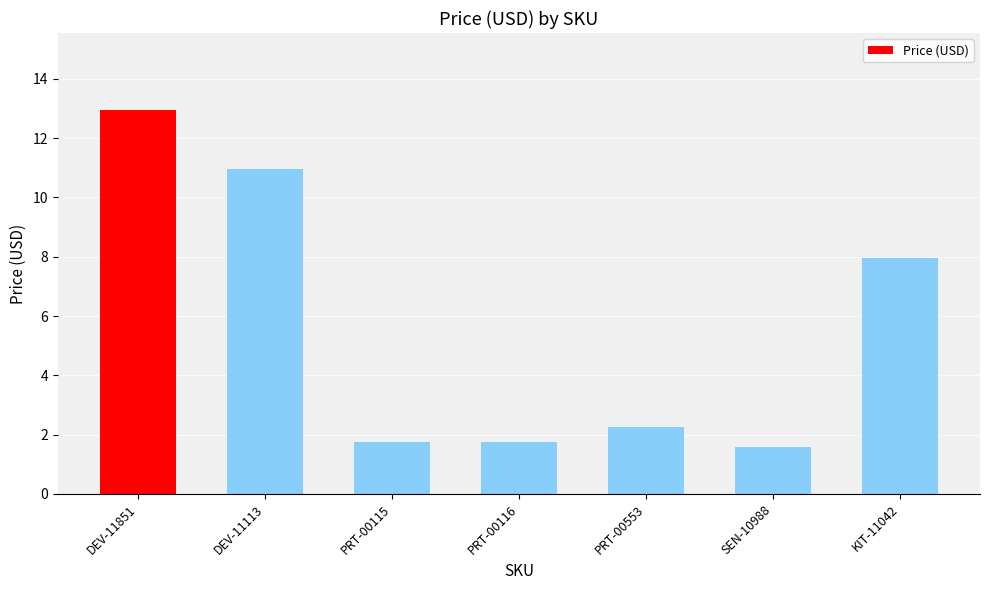

What is the difference between the maximum and second lowest values?

11.2